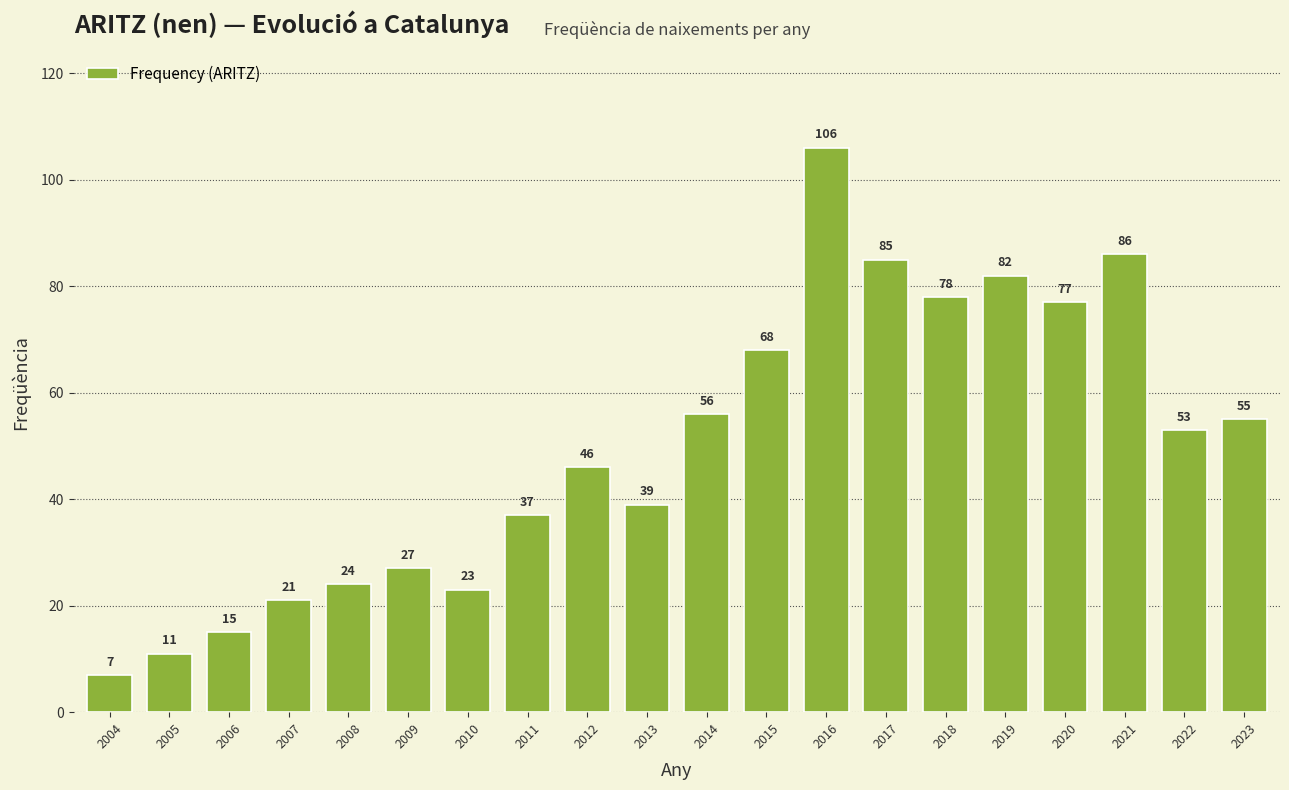

At which category does the chart reach its minimum across all series?

2004